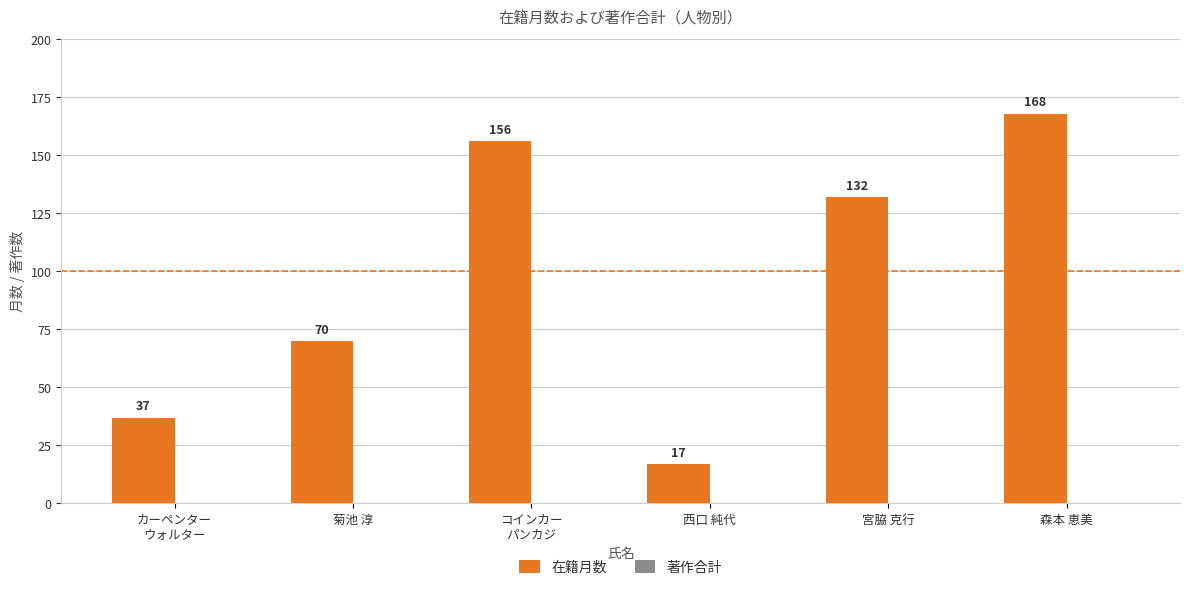

At which category does the chart reach its peak across all series?

森本 恵美